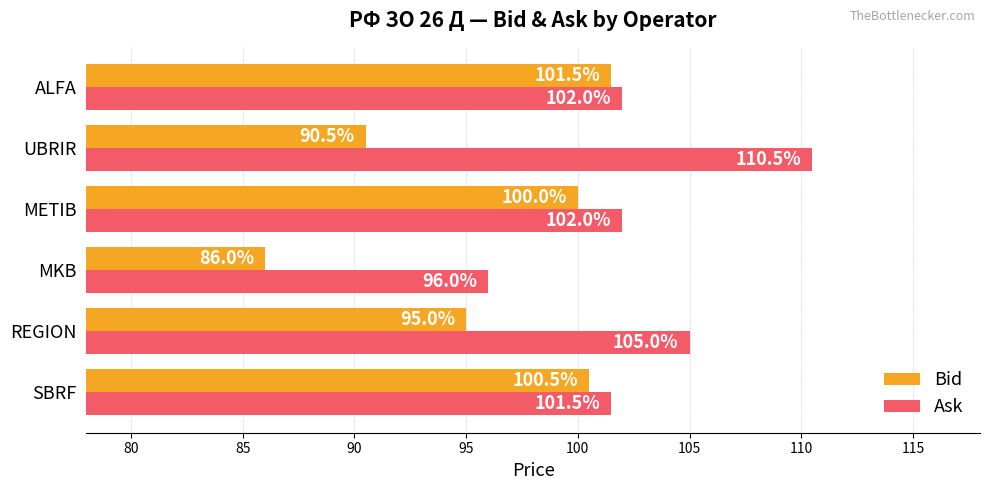

What is the difference between the maximum and minimum values in the Ask series?

14.5